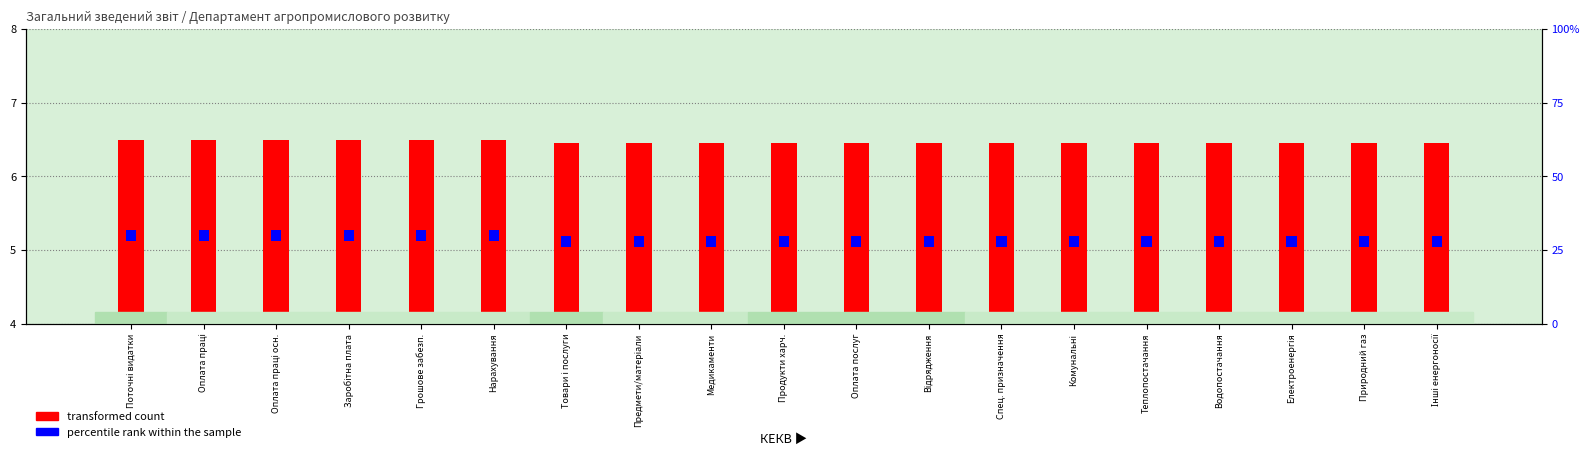

How many groups of bars are there?

19